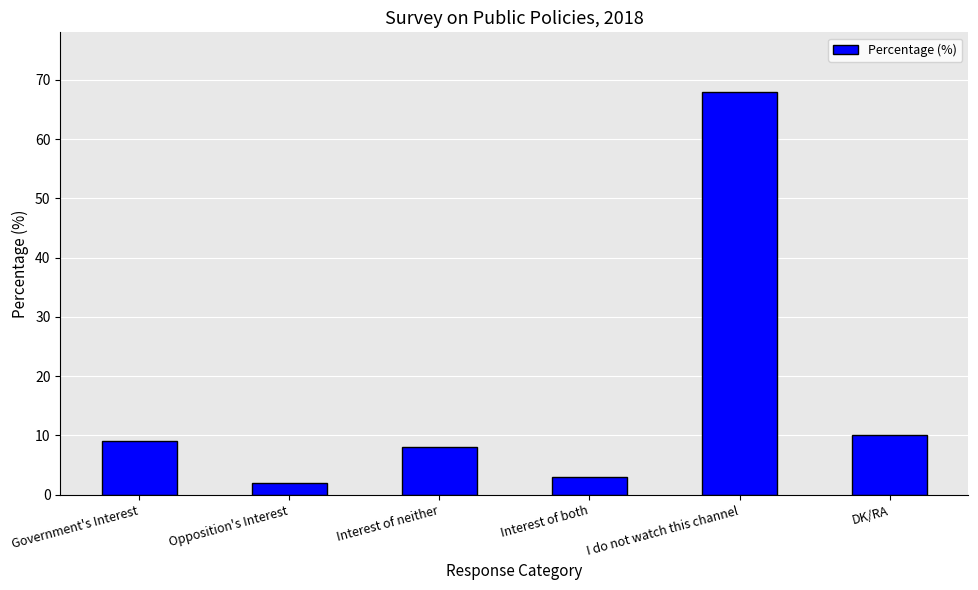

Reading left to right, list all the values displayed in this chart.

Government's Interest=9	Opposition's Interest=2	Interest of neither=8	Interest of both=3	I do not watch this channel=68	DK/RA=10